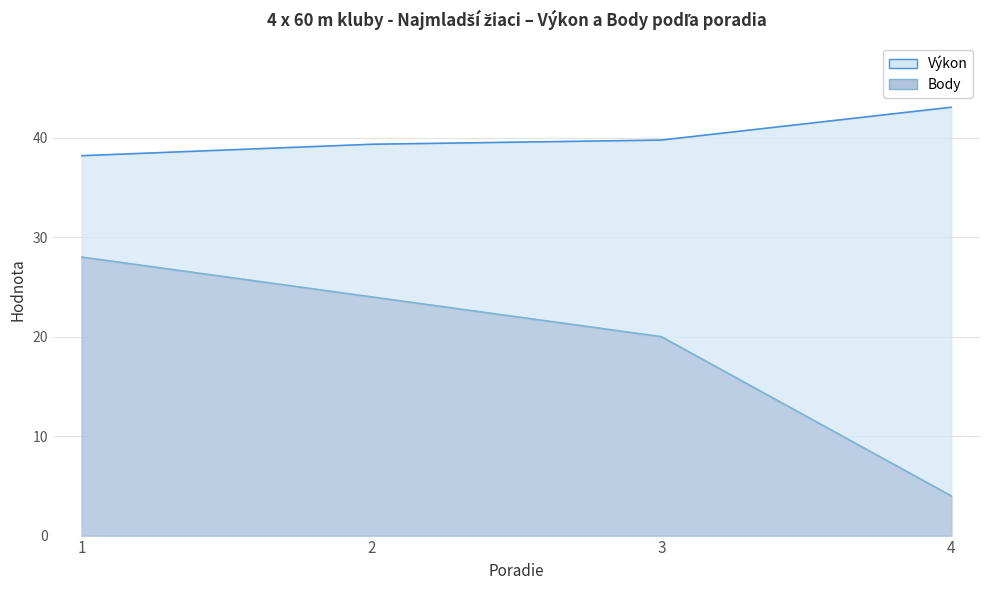

True or false: Body and Výkon cross at least once.

False